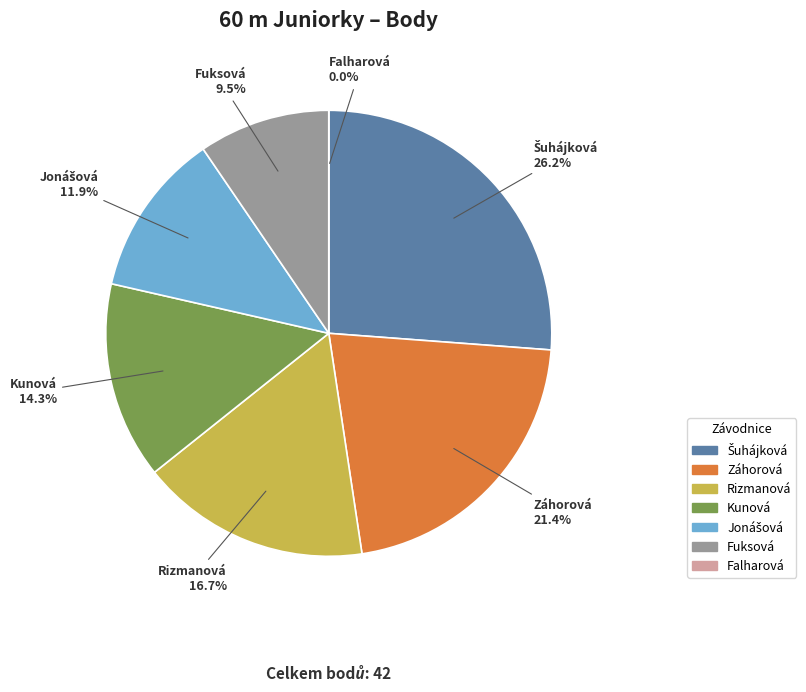

Rank the categories by value from highest to lowest.

Šuhájková Anna, Záhorová Adéla, Rizmanová Michaela, Kunová Eva, Jonášová Tereza, Fuksová Karolína, Falharová Pavla